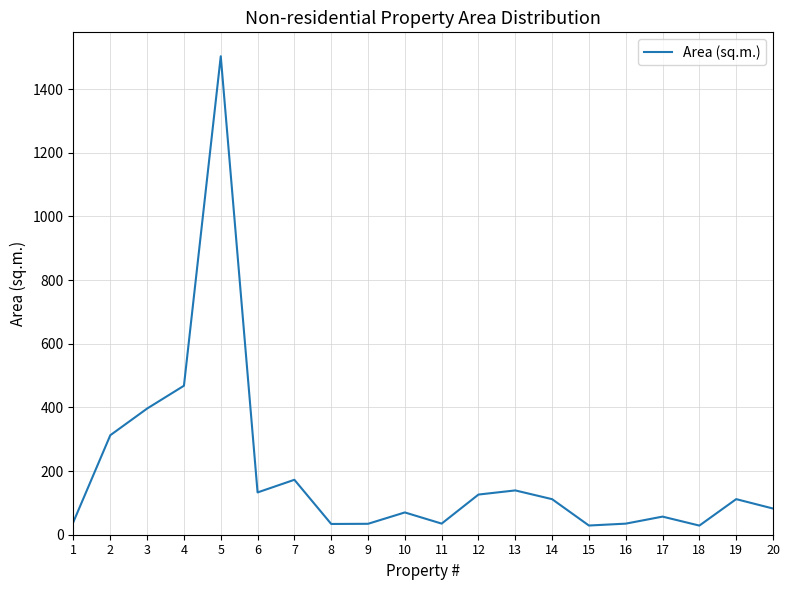

What is the change in value from 5 to 6?

-1370.3